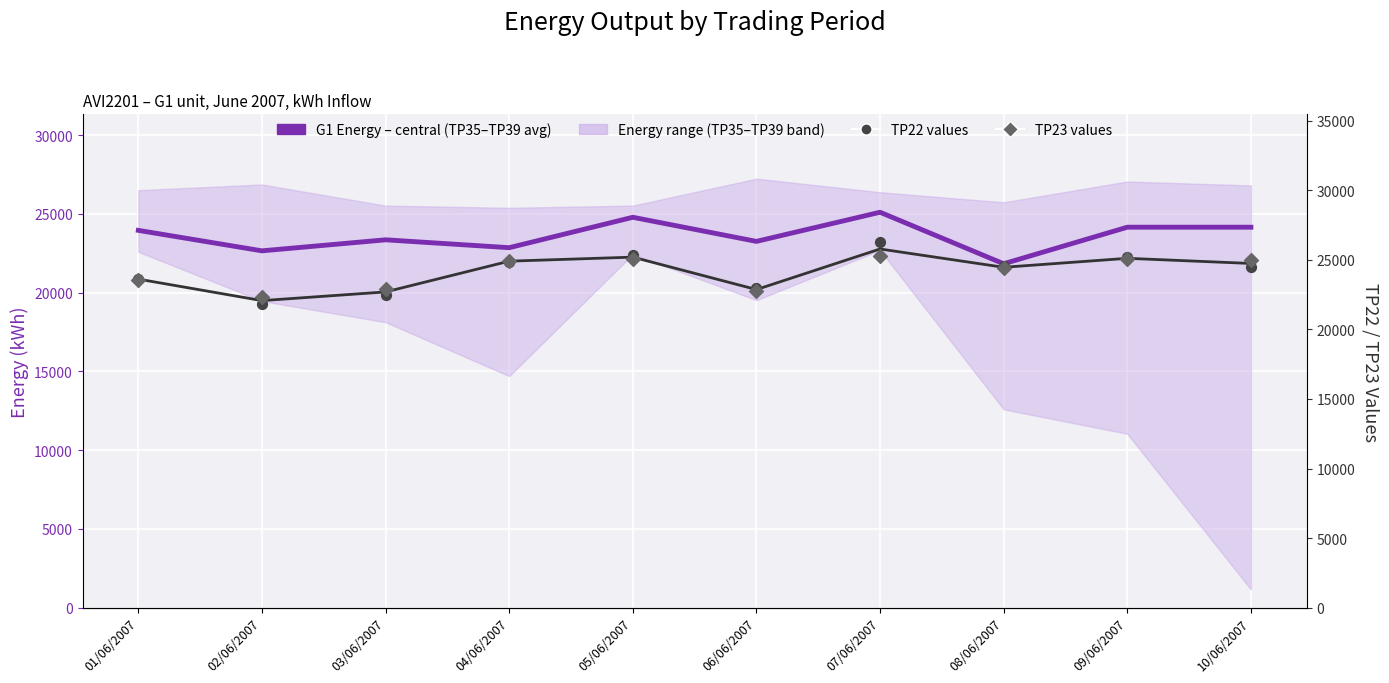

At how many categories does at least one series exceed 23837?

7